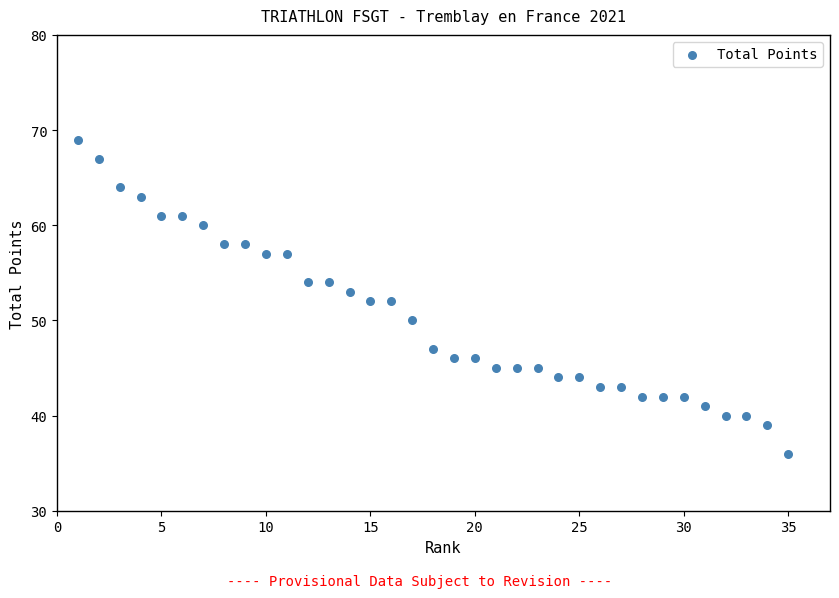

What is the range of Y values (max minus min)?

33